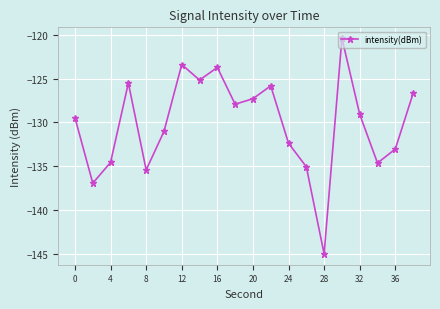

What is the smallest value displayed?

-145.0